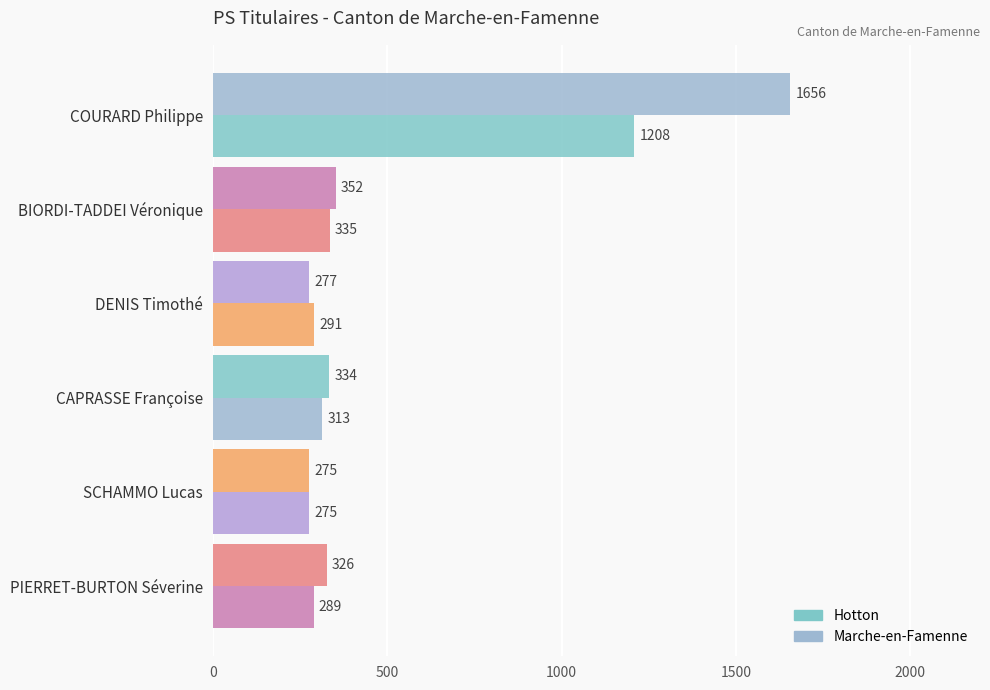

How many series are shown in this chart?

2